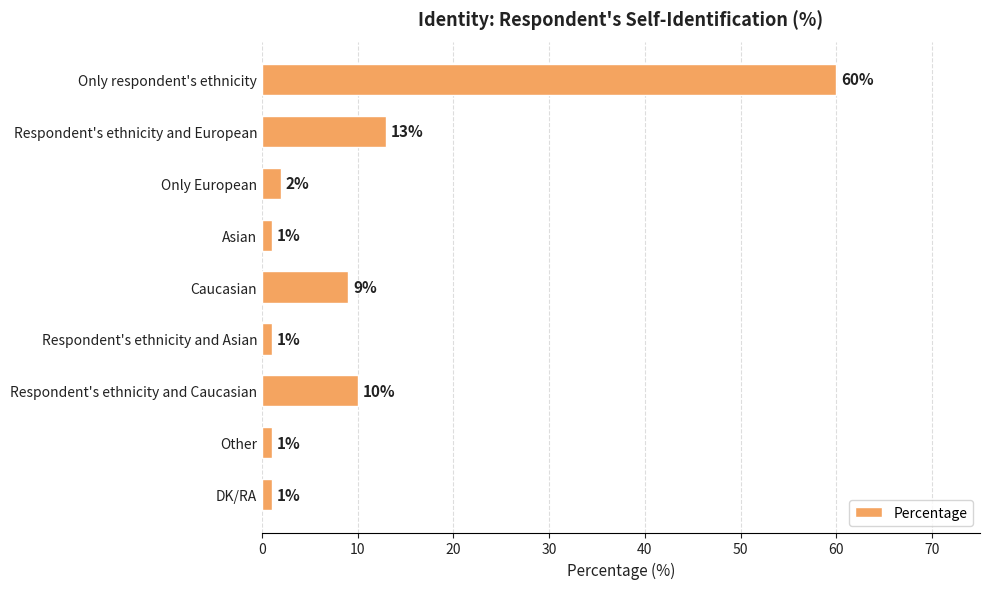

What is the greatest value displayed?

60